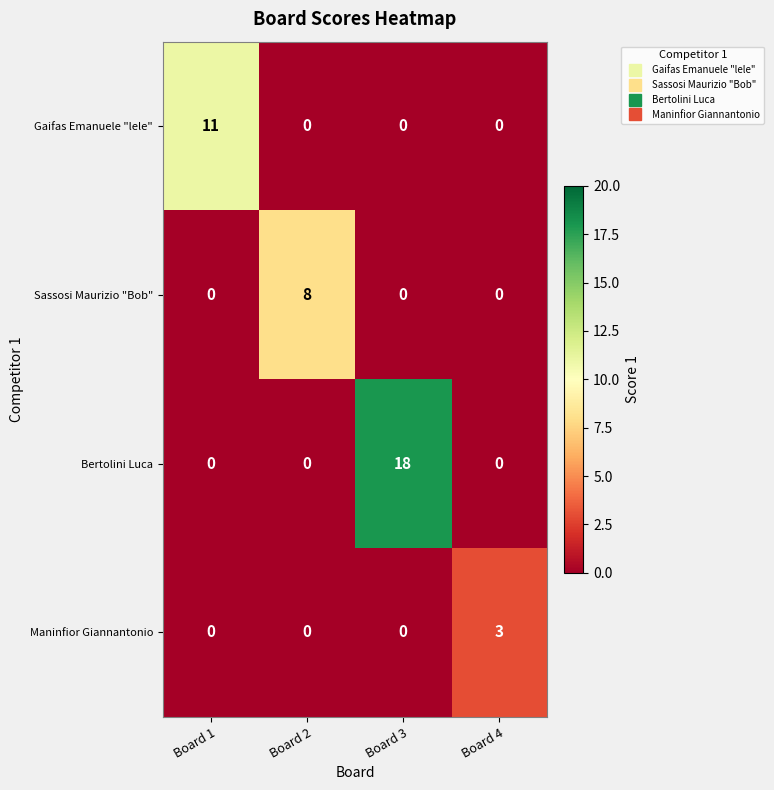

Which category has the highest value in the Gaifas Emanuele "lele" series?

Board 1